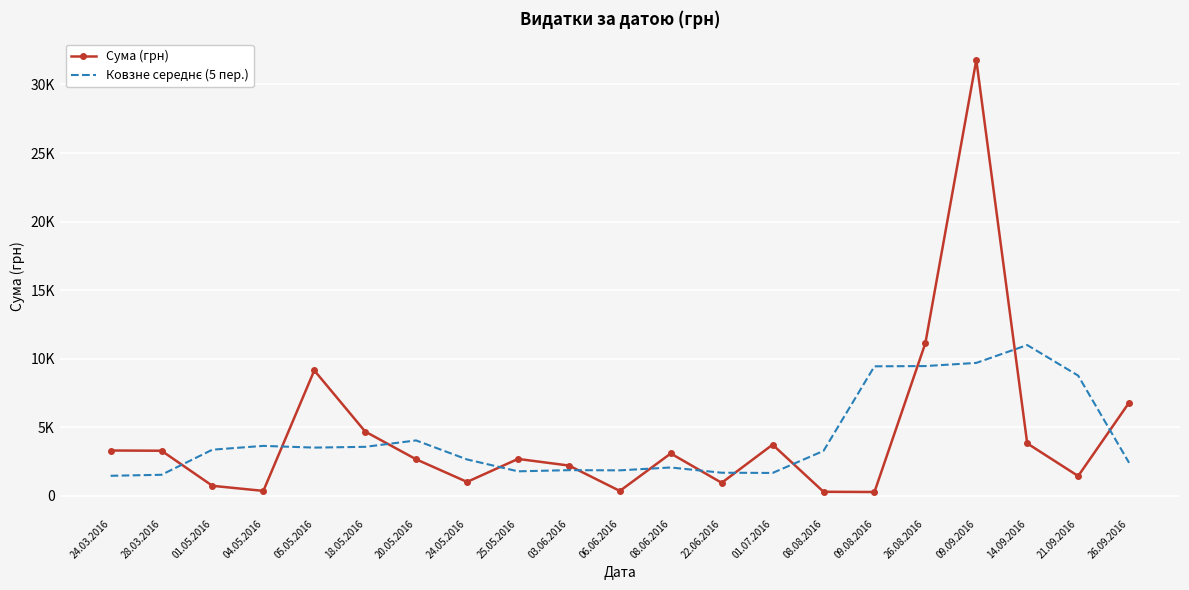

Where is the first local maximum for Ковзне середнє (5 пер.)?

04.05.2016